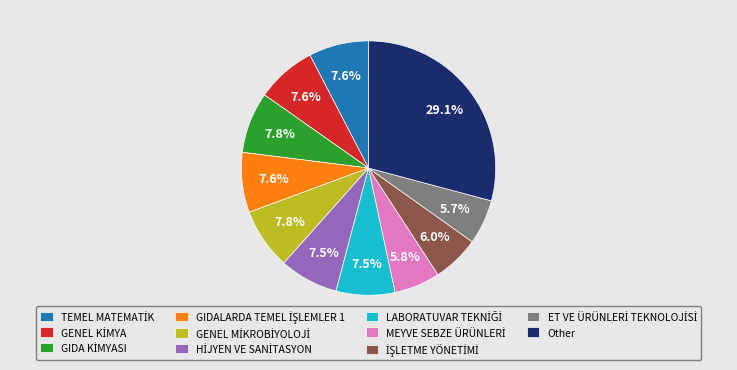

Which slice is the largest?

Other